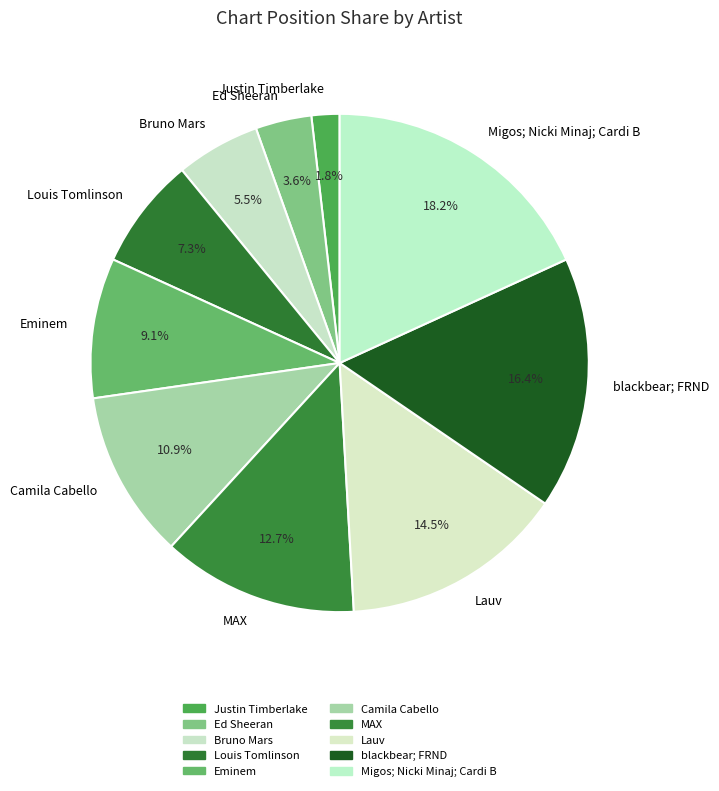

Does Justin Timberlake represent more than half of the total?

No